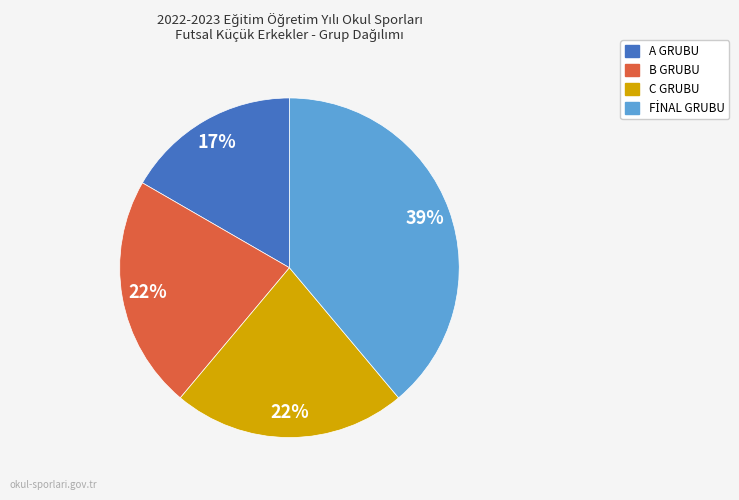

To the nearest percent, what is the average slice percentage?

25%